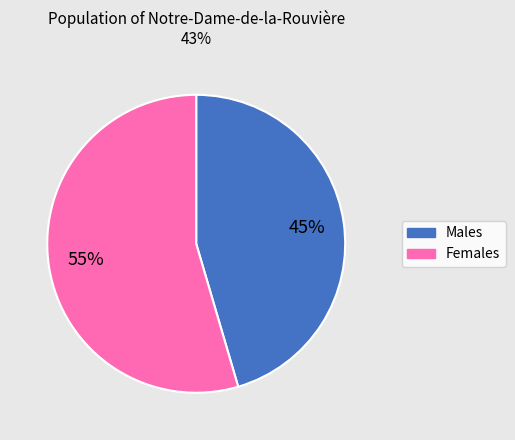

Count the number of slices in the pie.

2